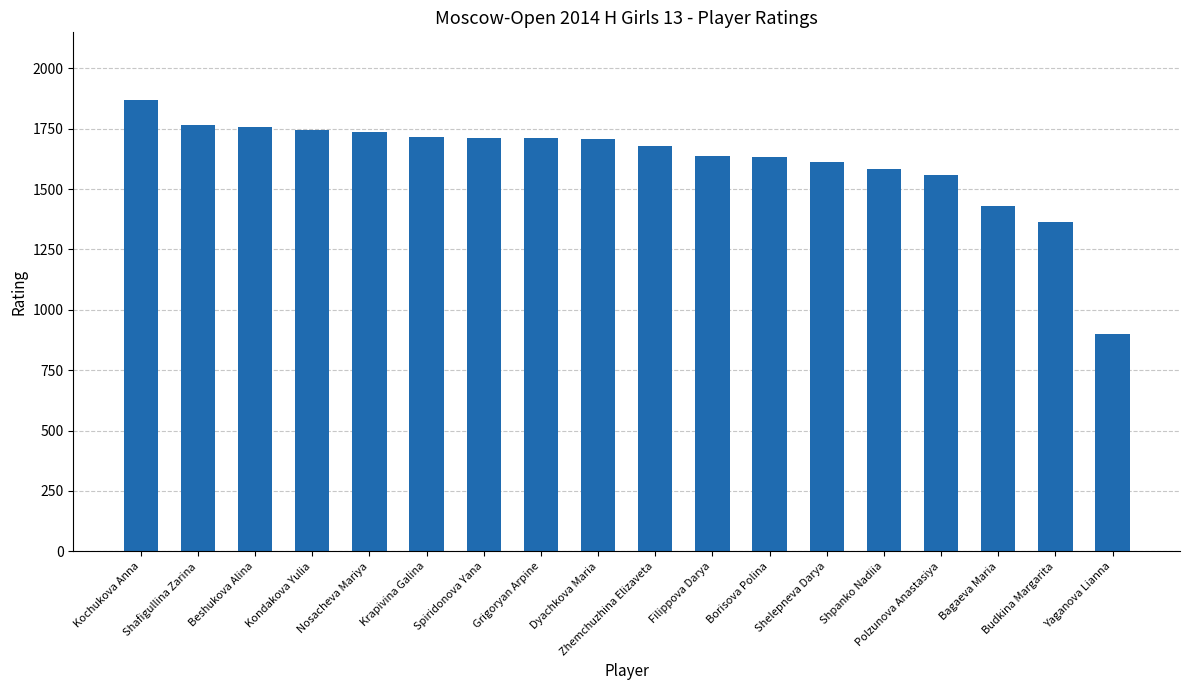

What is the difference between the second highest and second lowest values?

402